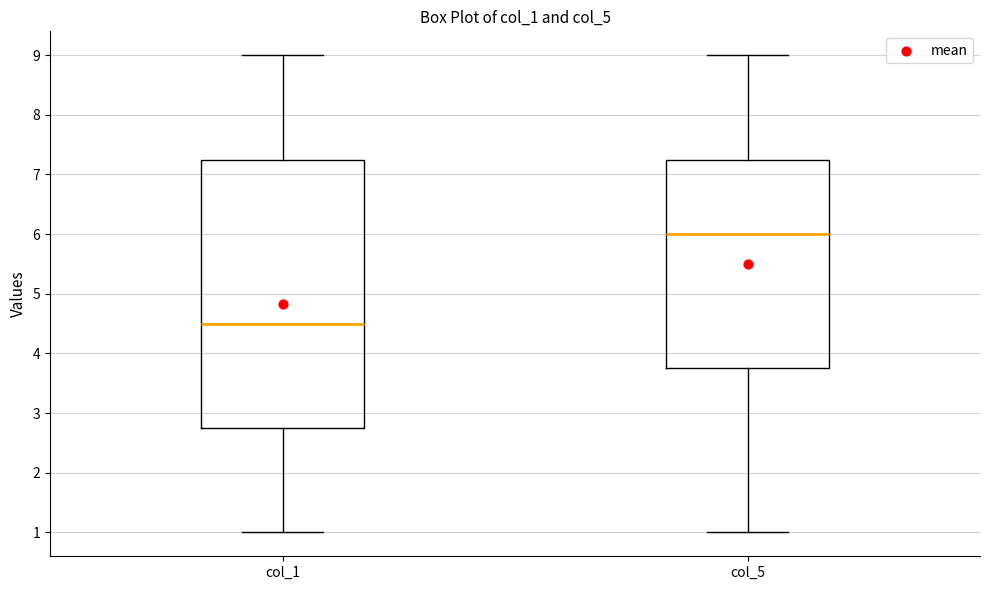

Reading left to right, read every box against the y-axis: the position of its median line, the range the box covers, and the ends of its whiskers. The values are not printed on the chart, so give them approximately, as read against the axis.

col_1: median 4.5, box 2.8 to 7.3, whiskers 1.0 to 9.0
col_5: median 6.0, box 3.8 to 7.3, whiskers 1.0 to 9.0